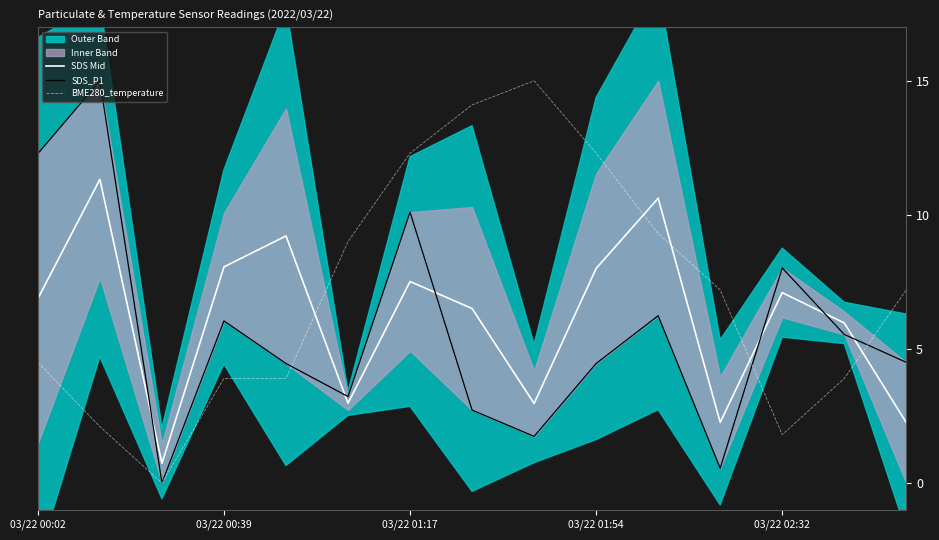

At how many categories does at least one series exceed 9?

9